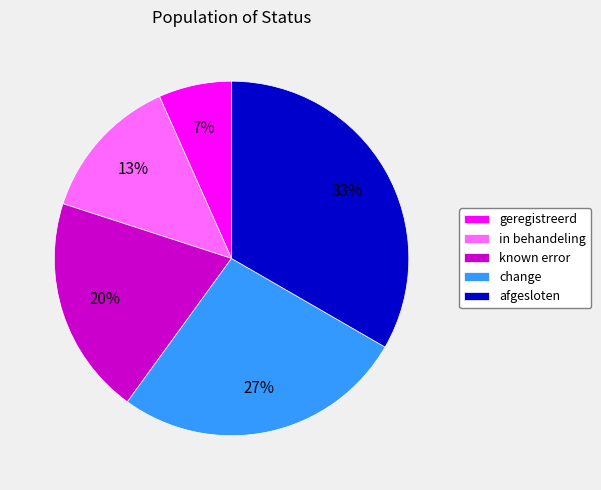

How many segments does this pie chart have?

5